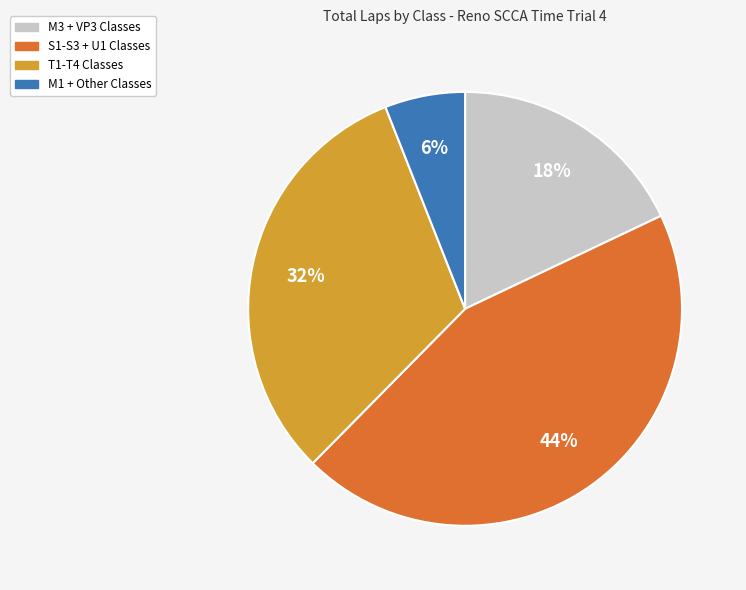

How many segments does this pie chart have?

4